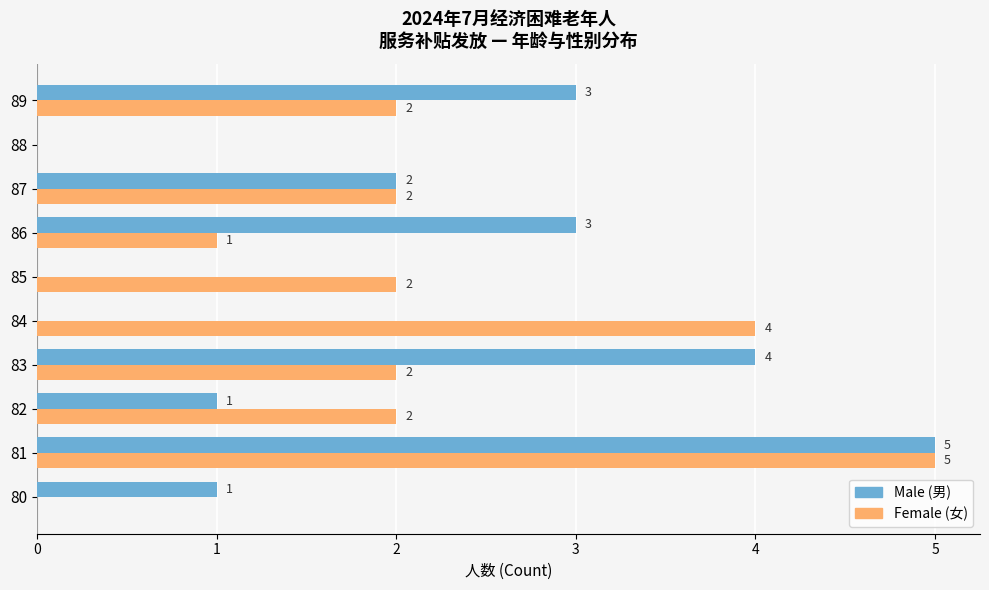

How many categories are shown in the chart?

10